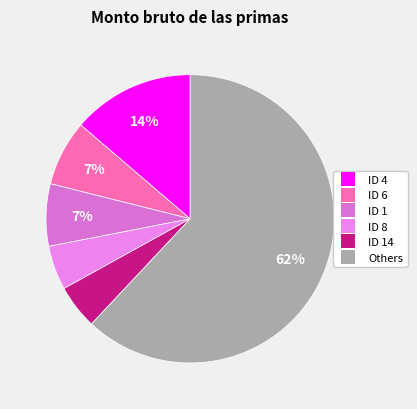

How many segments does this pie chart have?

6